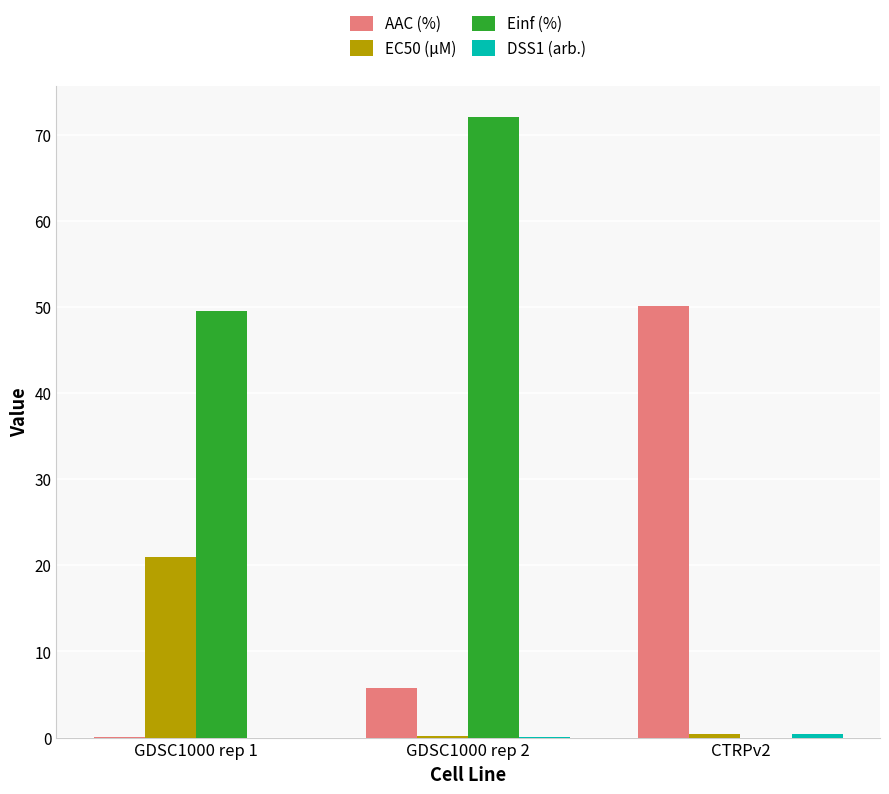

What is the sum of all EC50 (µM) values?

21.5